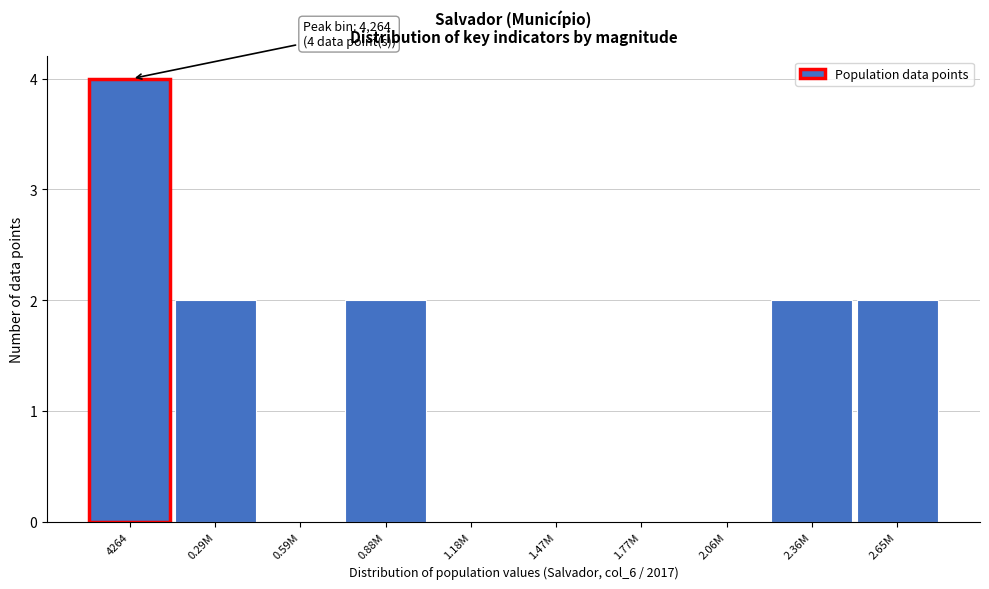

Reading right to left, list all the values displayed in this chart.

2.65M=2	2.36M=2	2.06M=0	1.77M=0	1.47M=0	1.18M=0	0.88M=2	0.59M=0	0.29M=2	4264=4